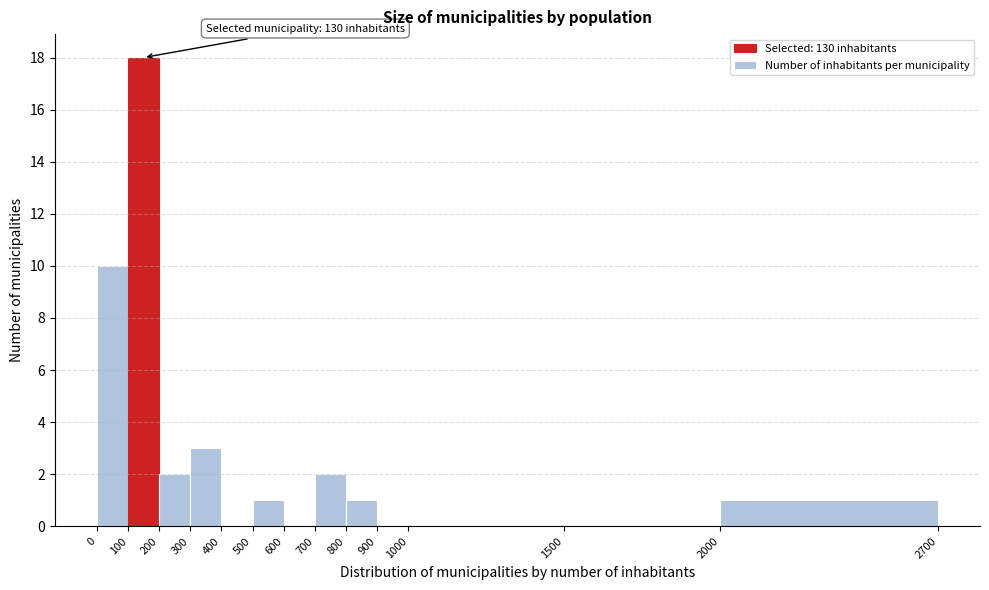

Which range on the x-axis has the tallest bar?

100 to 200